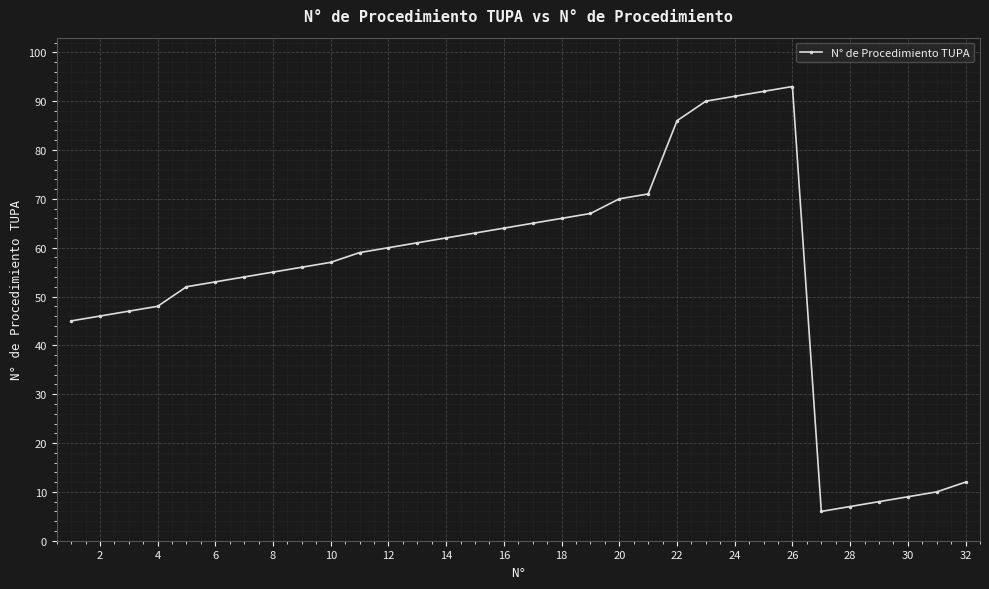

What is the value of the 28th point from the left?

7